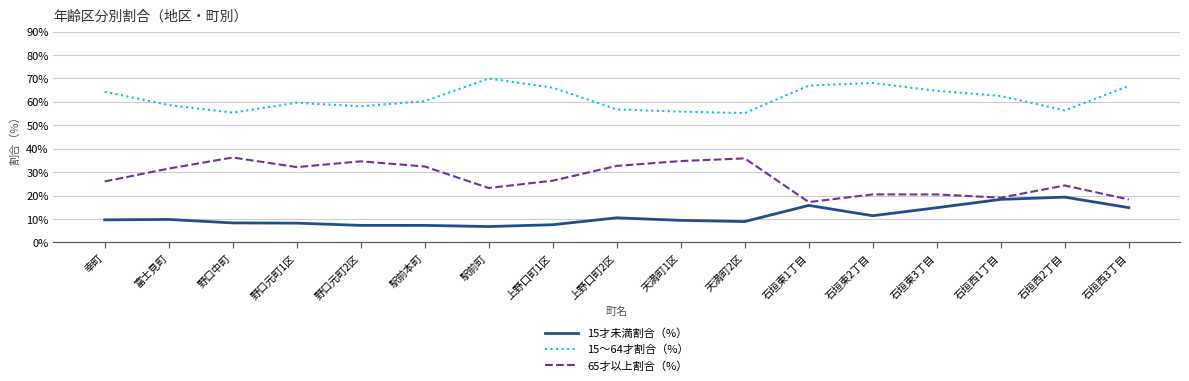

What are all the series names shown in the legend?

15才未満割合（%）, 15～64才割合（%）, 65才以上割合（%）